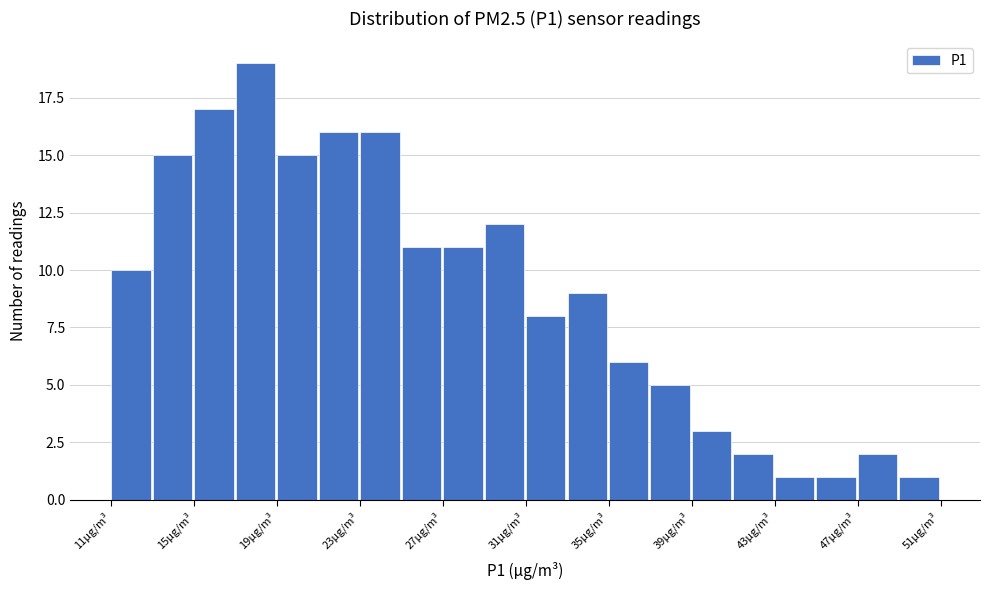

What is the height of the bar covering 19 to 21 on the x-axis? Neither the bar edges nor the heights are printed on the chart, so give them approximately, as read against the axes.

15